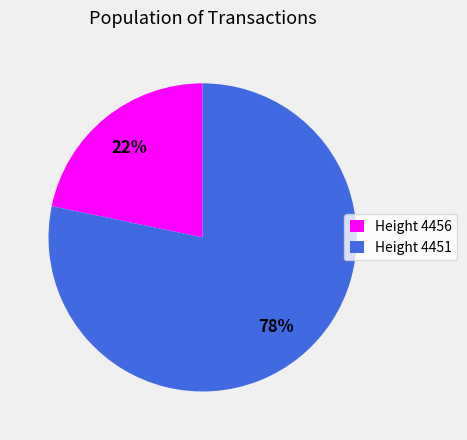

The Height 4456 slice represents 22% of the pie. True or false?

True